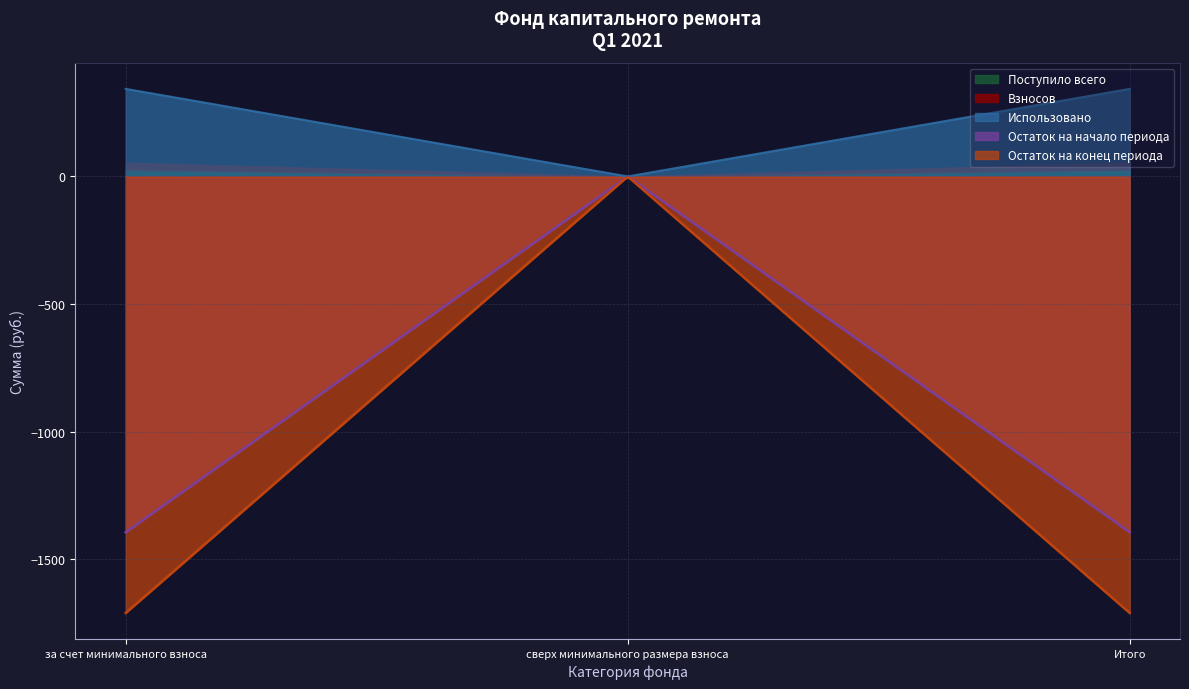

Is the value of Использовано at Итого greater than the value of Остаток на конец периода at Итого?

Yes